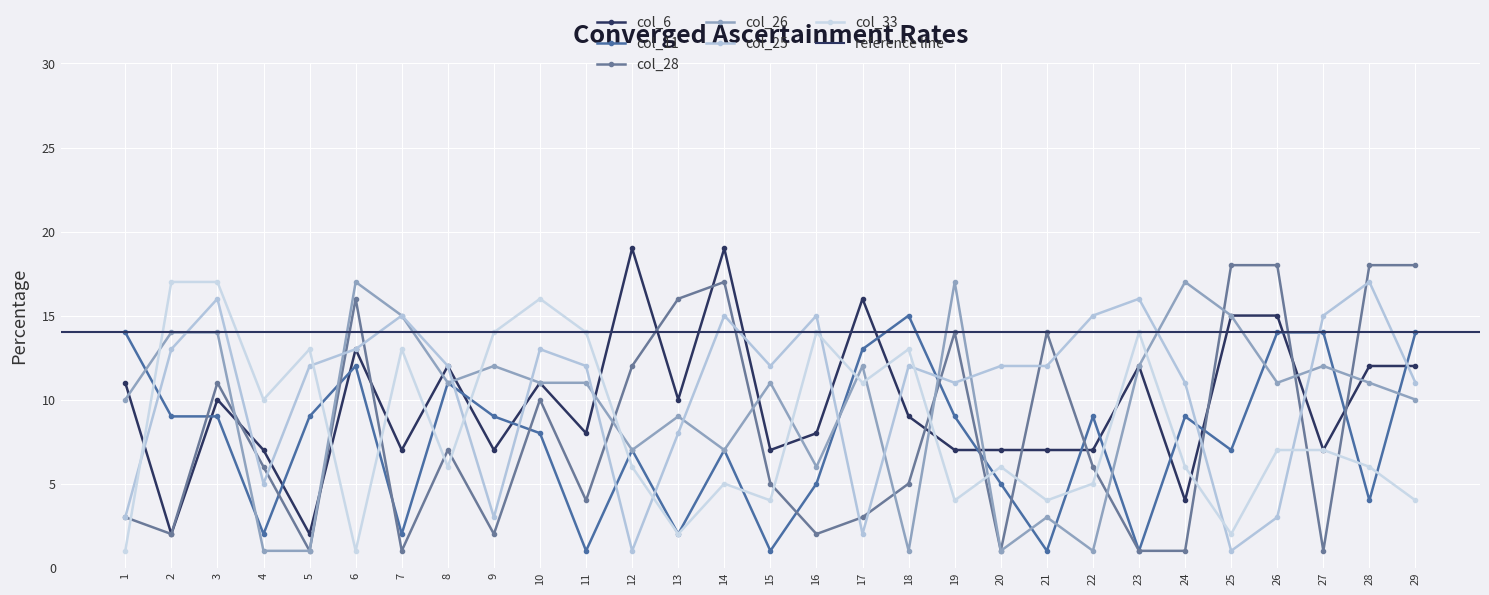

Where is col_11 nearest to the value 8?

10